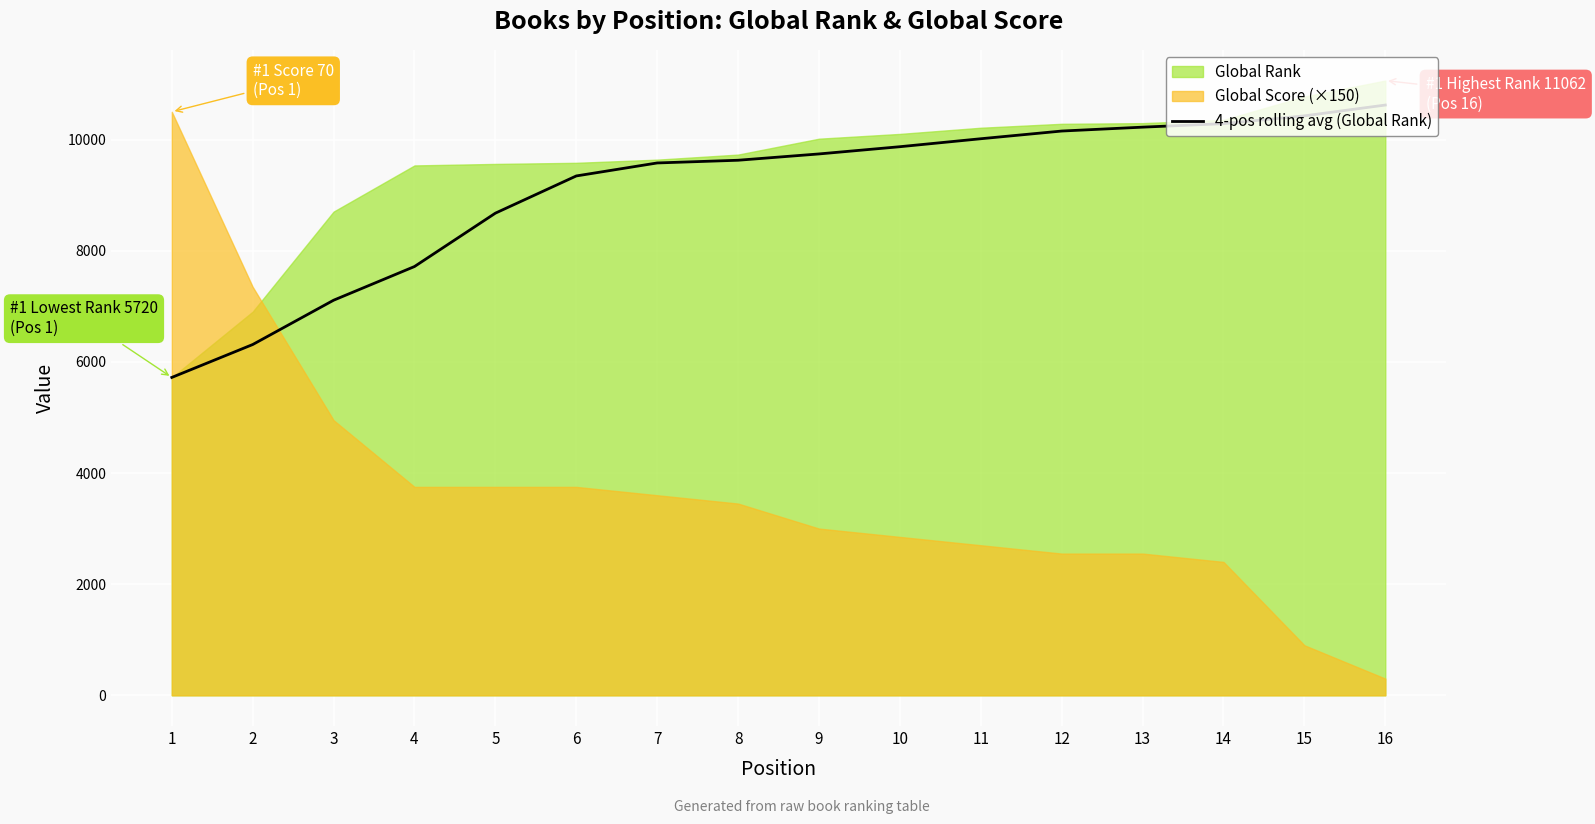

The value of 4-pos rolling avg (Global Rank) at 2 is 6312.0. True or false?

True